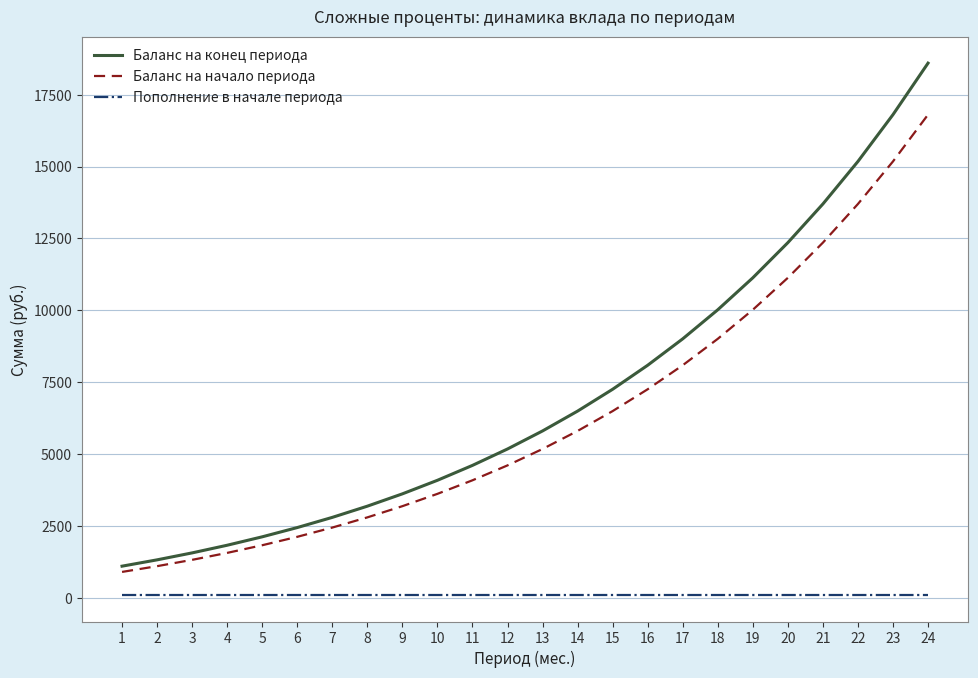

What is the lowest value of the Пополнение в начале периода series?

100.0